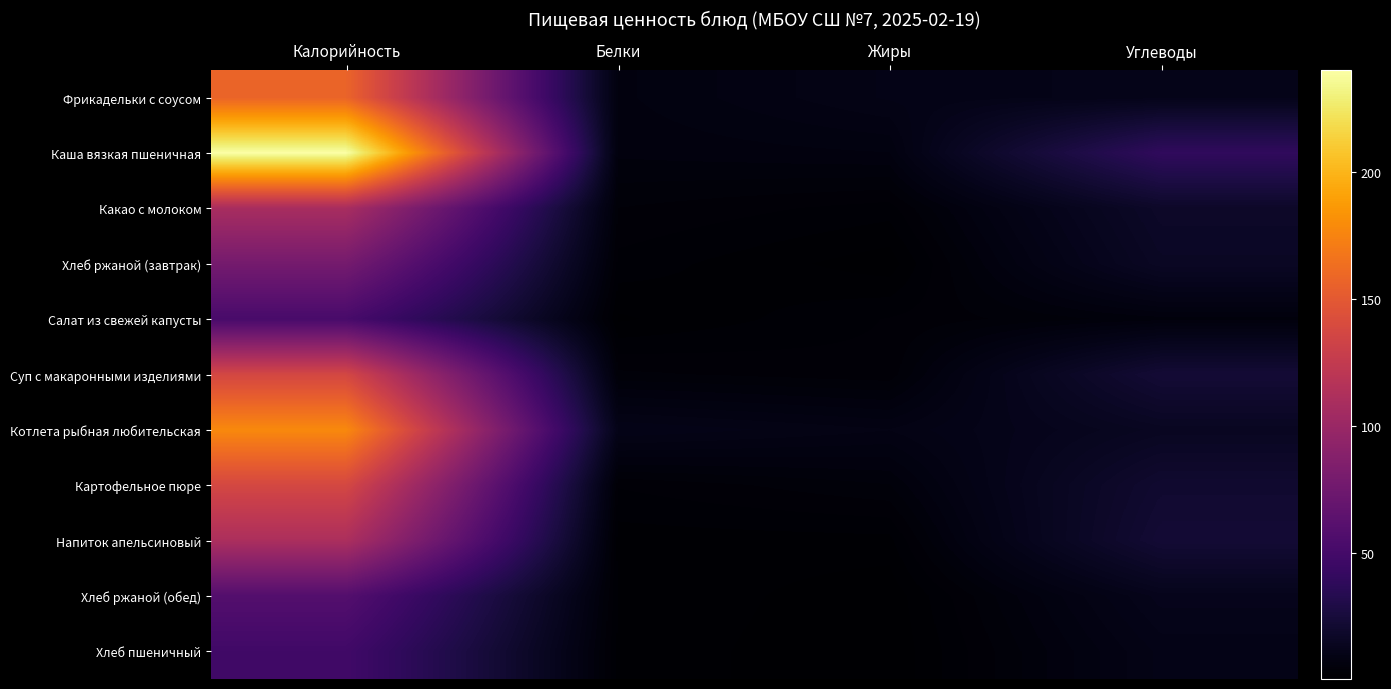

Between Жиры and Углеводы, which series saw the biggest shift?

Каша вязкая пшеничная